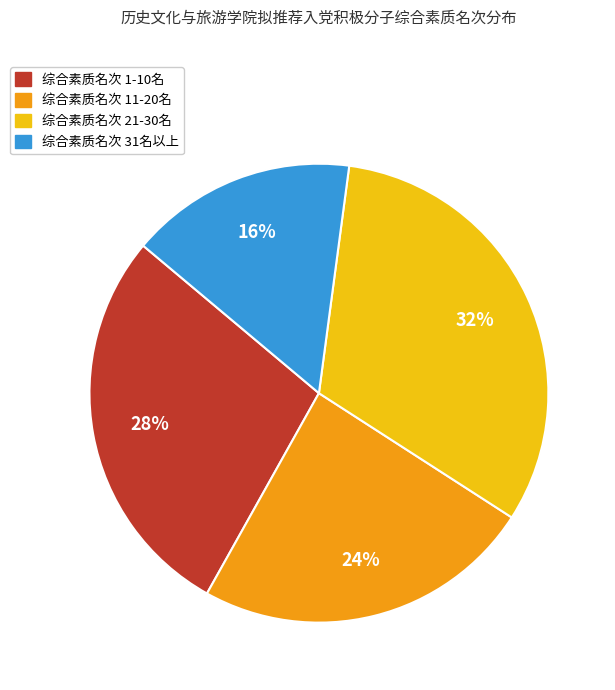

To the nearest percent, what is the difference between the largest and smallest slice percentages?

16%